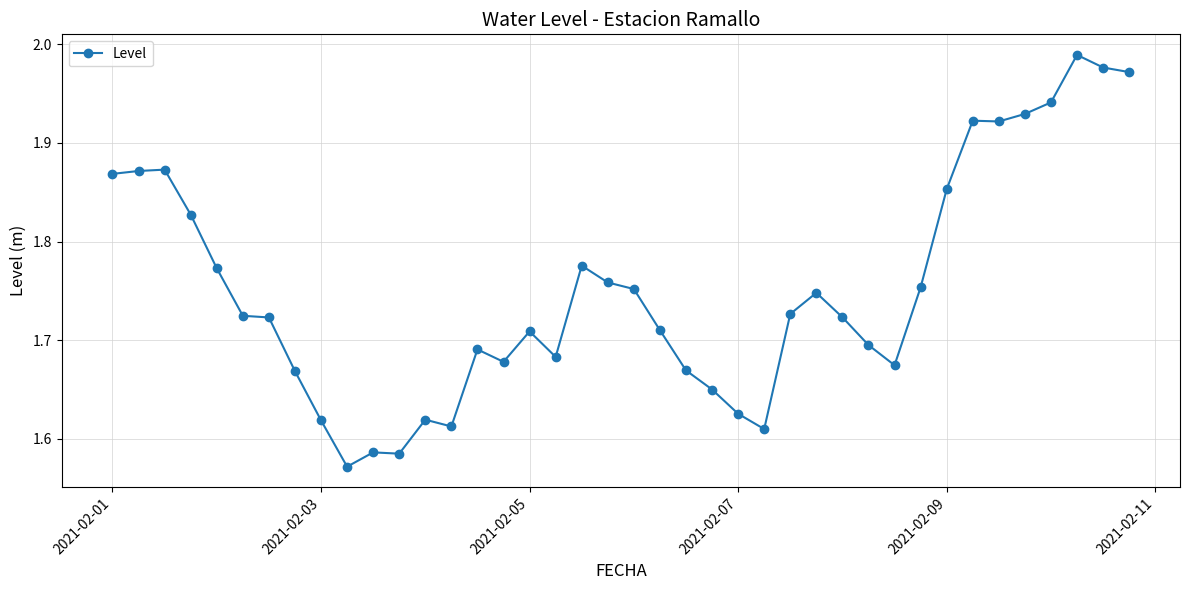

Does the chart display data point markers on the line(s)?

Yes